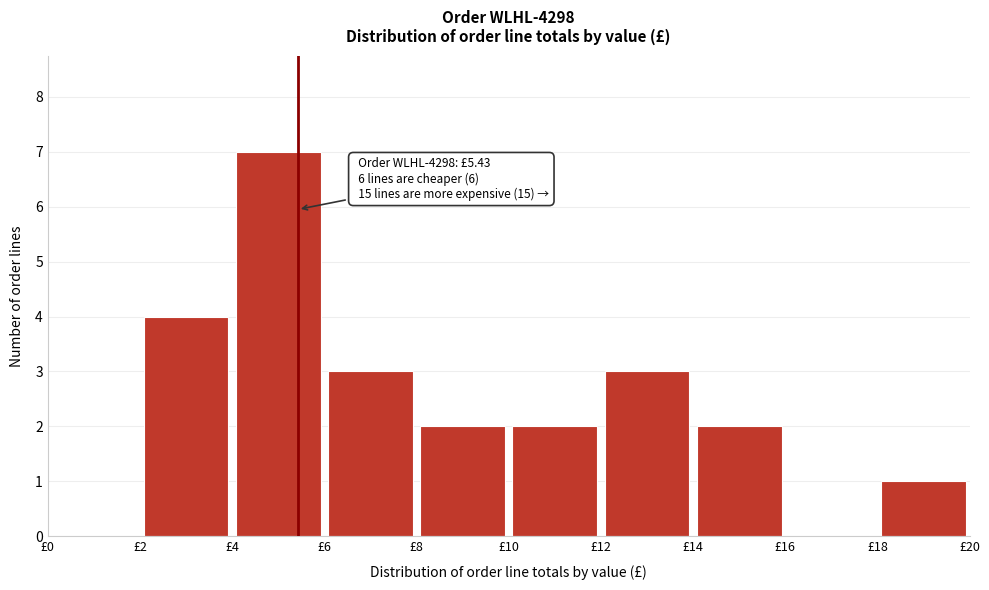

Over which range of the x-axis is the bar tallest?

4 to 6